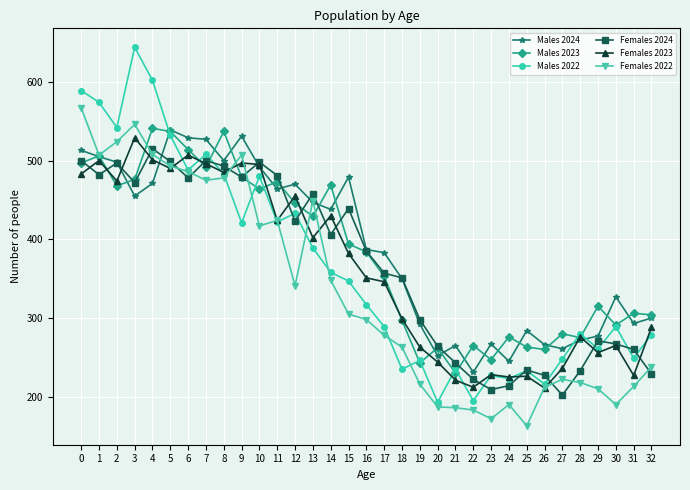

Does the chart have visible grid lines?

Yes